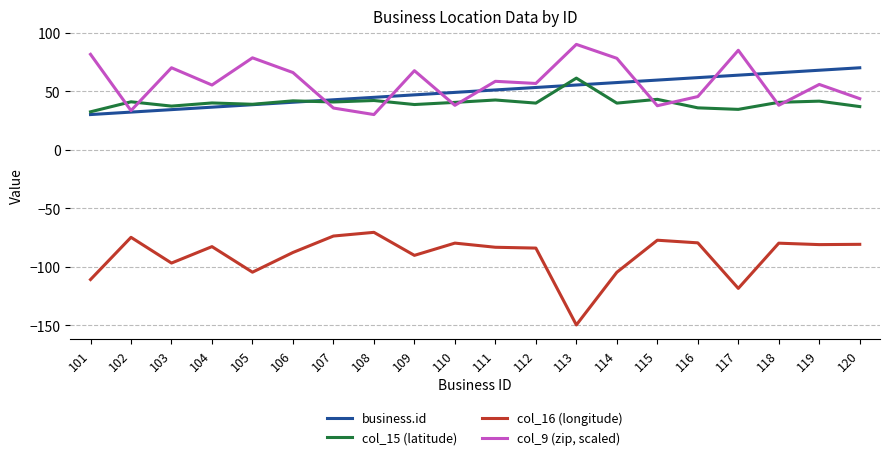

Which series has the widest spread of values?

col_16 (longitude)